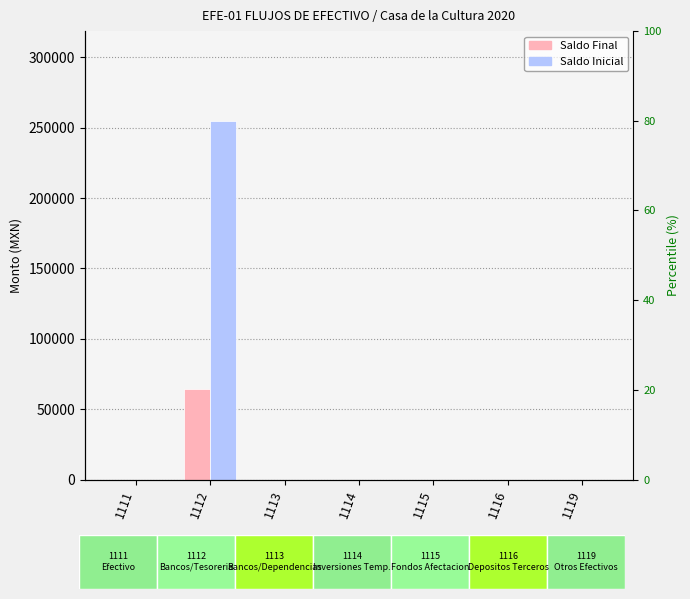

Reading right to left, what are all the values shown in this chart?

Saldo Final: 0.0	0.0	0.0	0.0	0.0	64213.3	0.0
Saldo Inicial: 0.0	0.0	0.0	0.0	0.0	254940.1	0.0